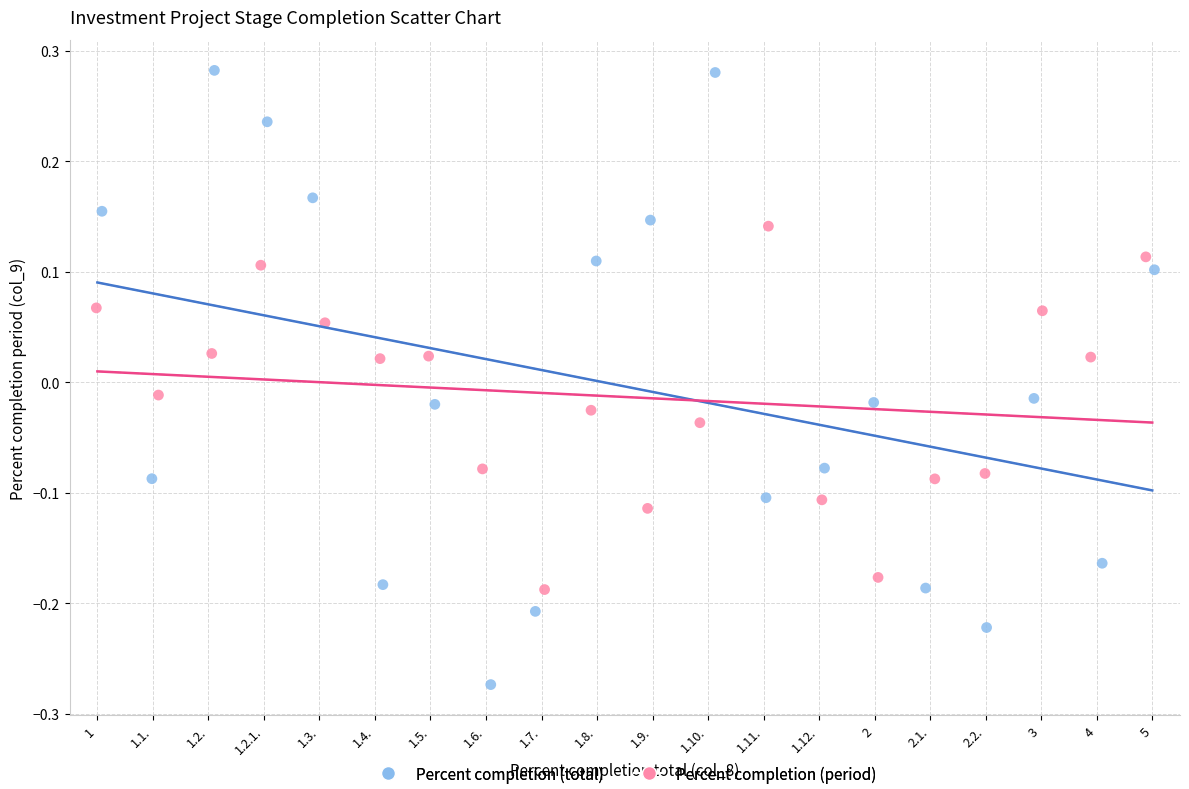

Which series contains the highest Y value?

Percent completion (total)